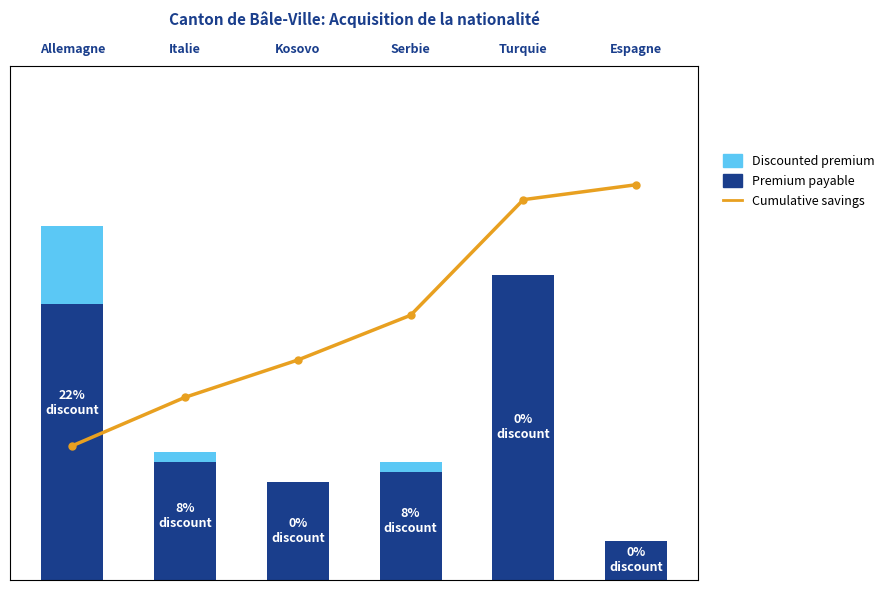

Between Kosovo and Turquie, which is larger?

Turquie